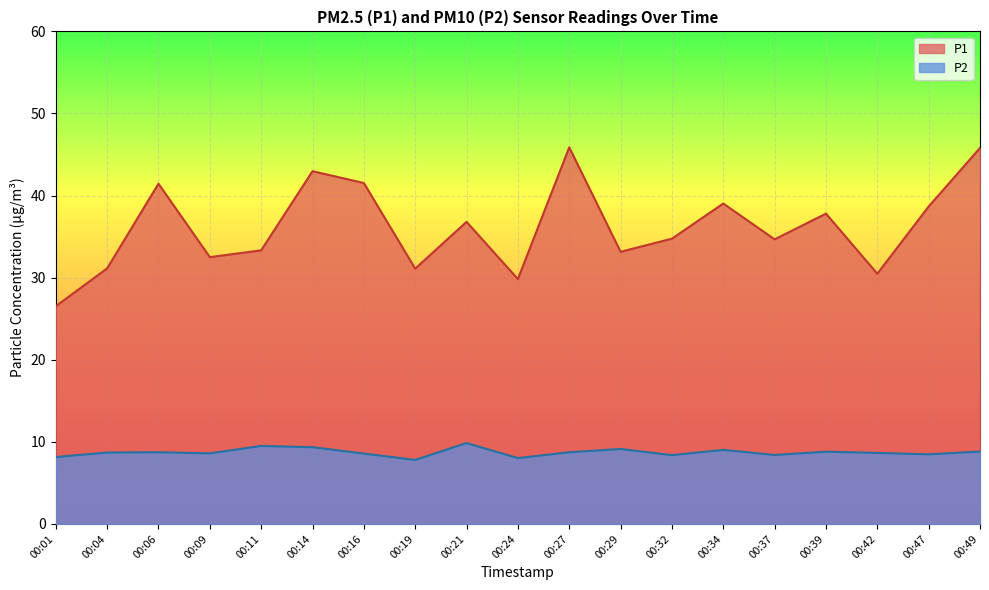

The P1 series shows 33.3 at 00:11. True or false?

True